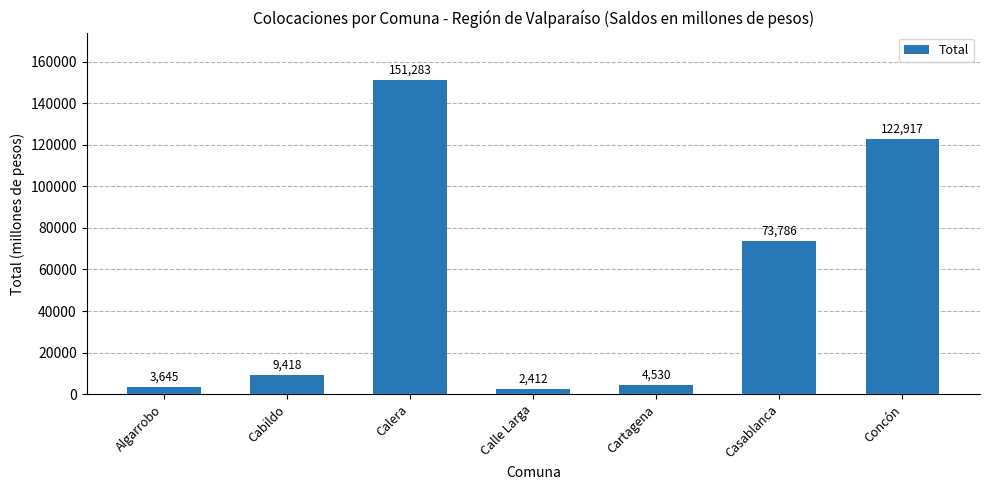

What is the difference between the maximum and minimum values?

148870.9